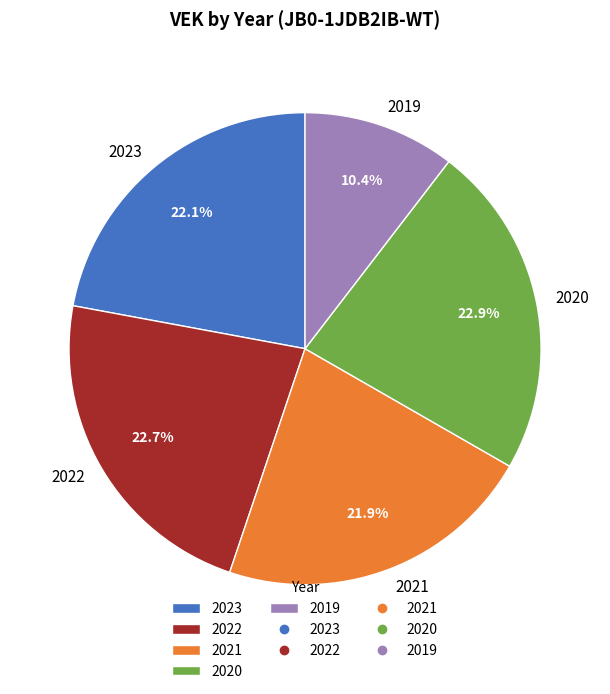

Is there any slice that represents more than half of the pie?

No